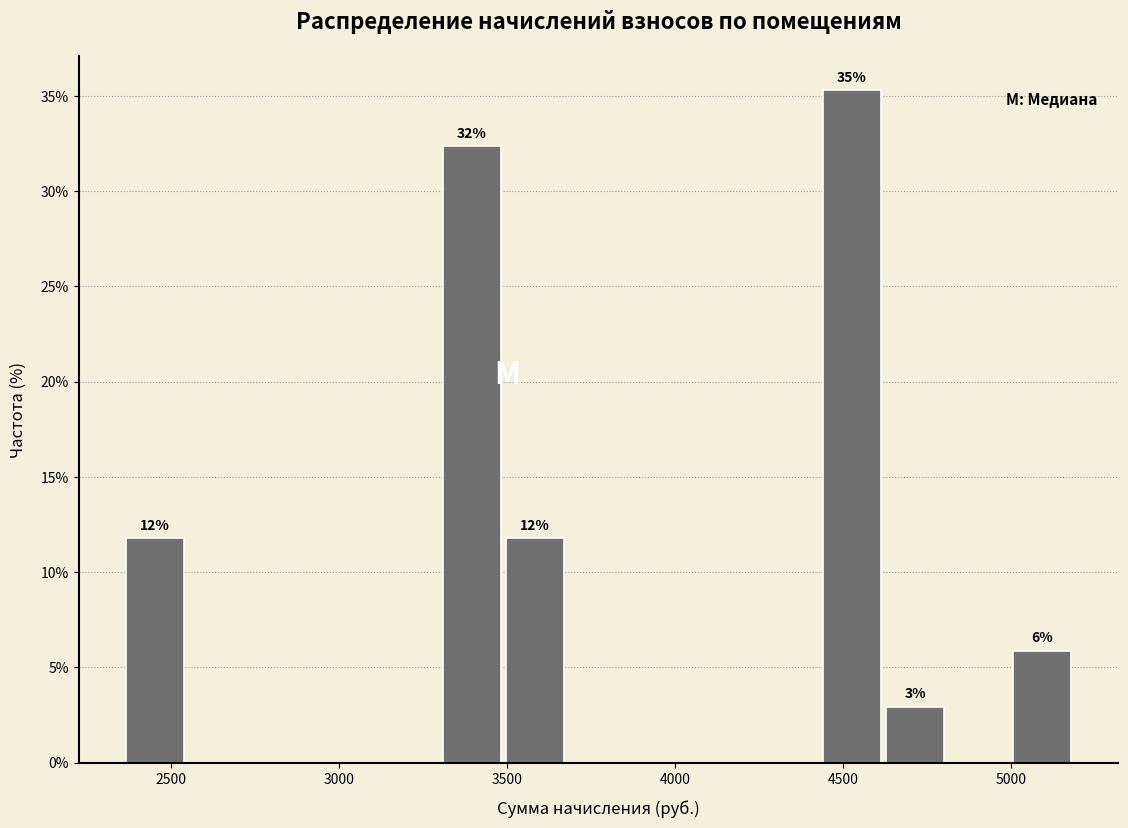

Around what value on the x-axis is the tallest bar? Give the approximate position of its centre, as read against the axis.

4550